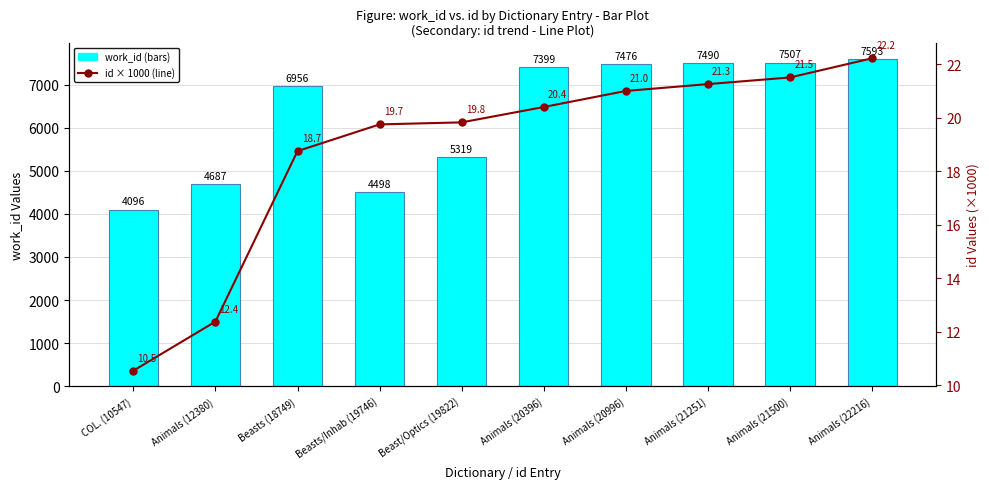

Reading left to right, what are all the values shown in this chart?

work_id: COL. (10547)=4096.0	Animals (12380)=4687.0	Beasts (18749)=6956.0	Beasts/Inhab (19746)=4498.0	Beast/Optics (19822)=5319.0	Animals (20396)=7399.0	Animals (20996)=7476.0	Animals (21251)=7490.0	Animals (21500)=7507.0	Animals (22216)=7593.0
id (×1000): COL. (10547)=10.5	Animals (12380)=12.4	Beasts (18749)=18.7	Beasts/Inhab (19746)=19.7	Beast/Optics (19822)=19.8	Animals (20396)=20.4	Animals (20996)=21.0	Animals (21251)=21.3	Animals (21500)=21.5	Animals (22216)=22.2